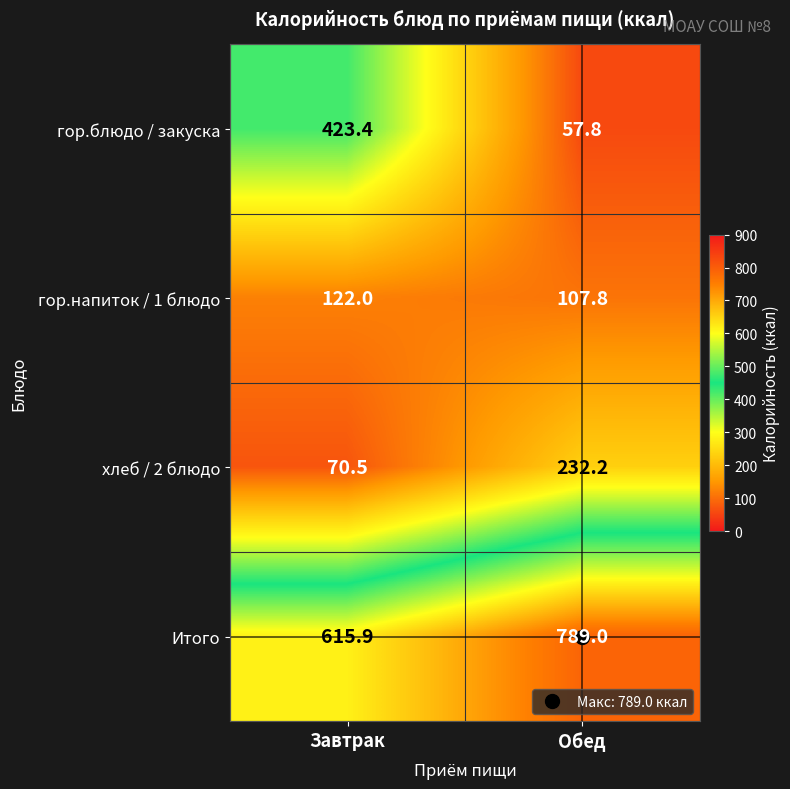

Is it true that гор.напиток / 1 блюдо equals 160.9 at Завтрак?

False